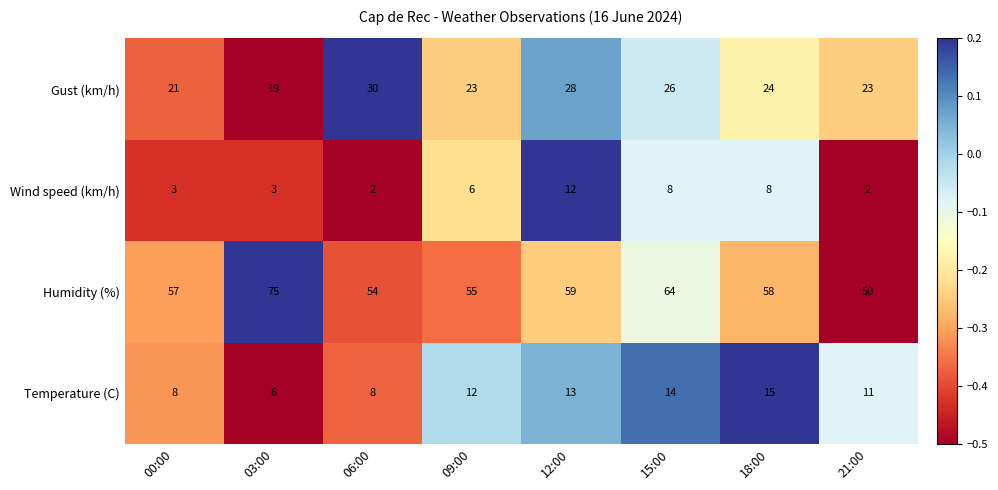

What is the difference between the highest and lowest values at 06:00?

52